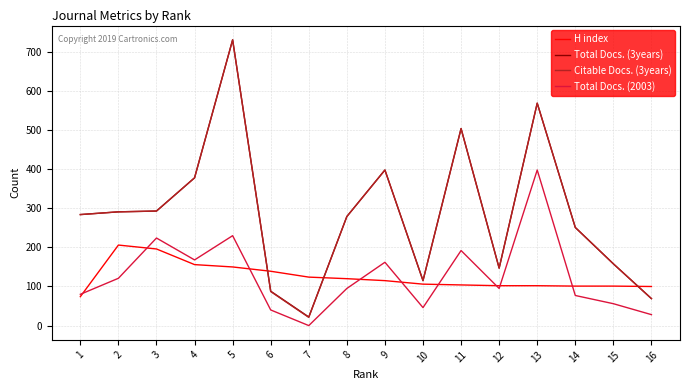

Which series changed the most between 3 and 7?

Citable Docs. (3years)